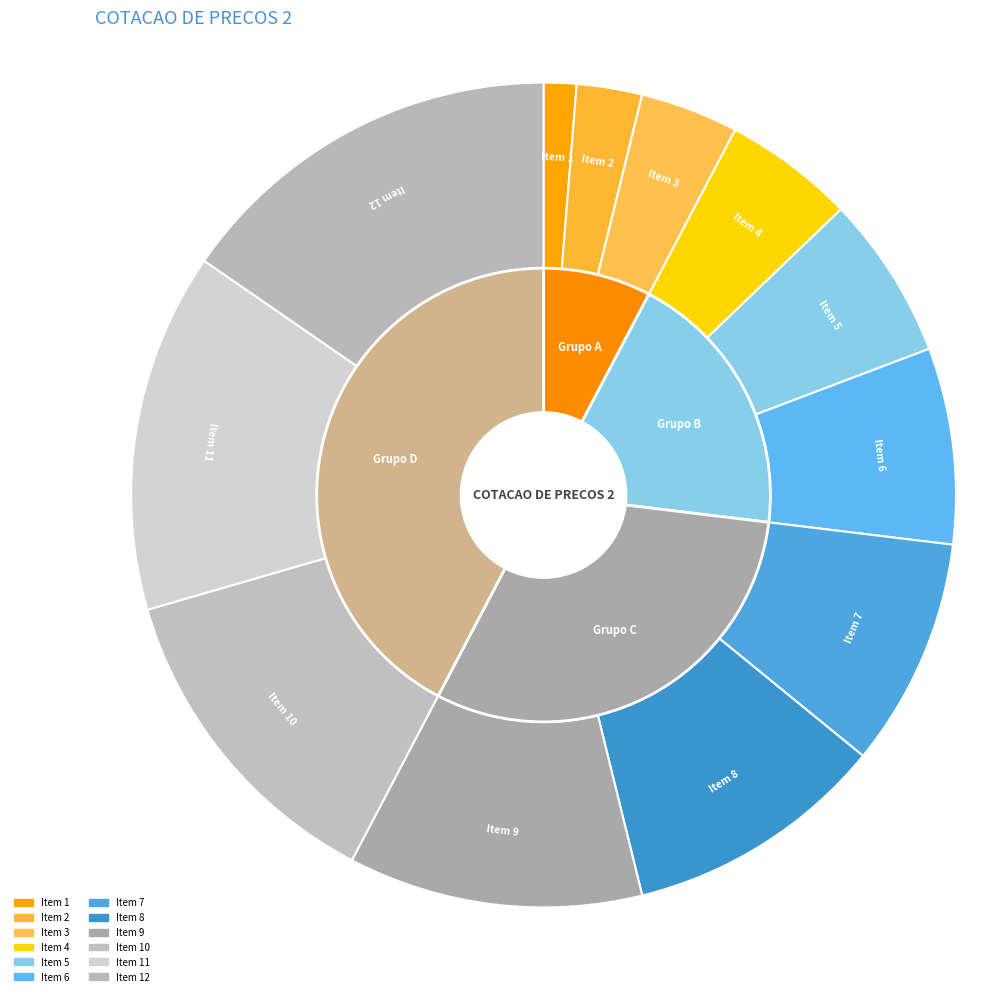

Is Item 6 the majority of the pie?

No